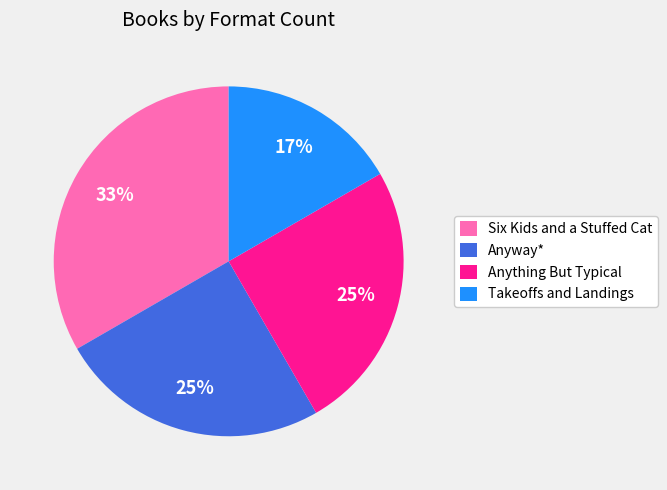

To the nearest percent, what percentage of the pie is Six Kids and a Stuffed Cat?

33%